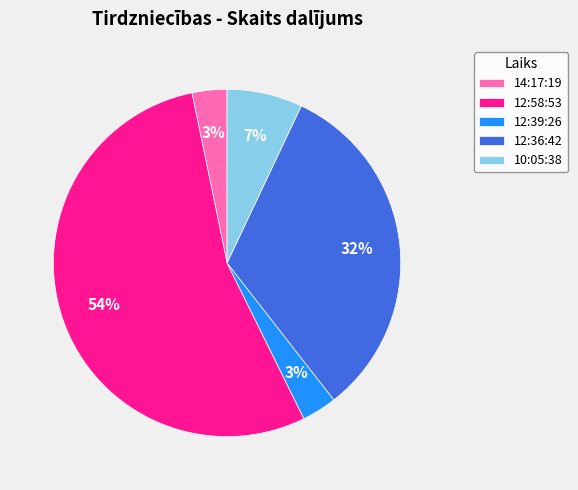

Which category has the biggest portion of the pie?

12:58:53